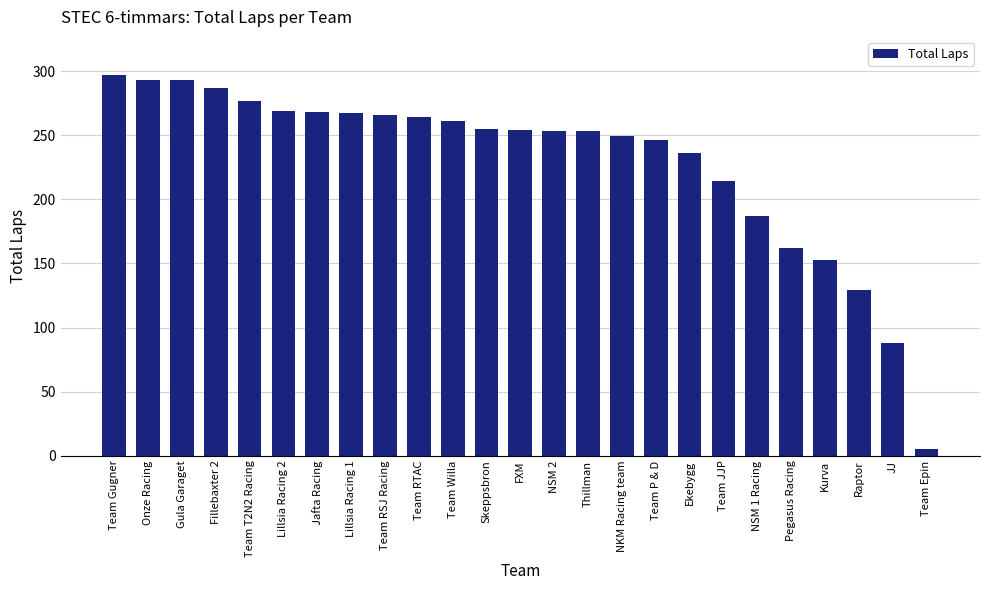

What is the approximate value at Lillsia Racing 1?

267